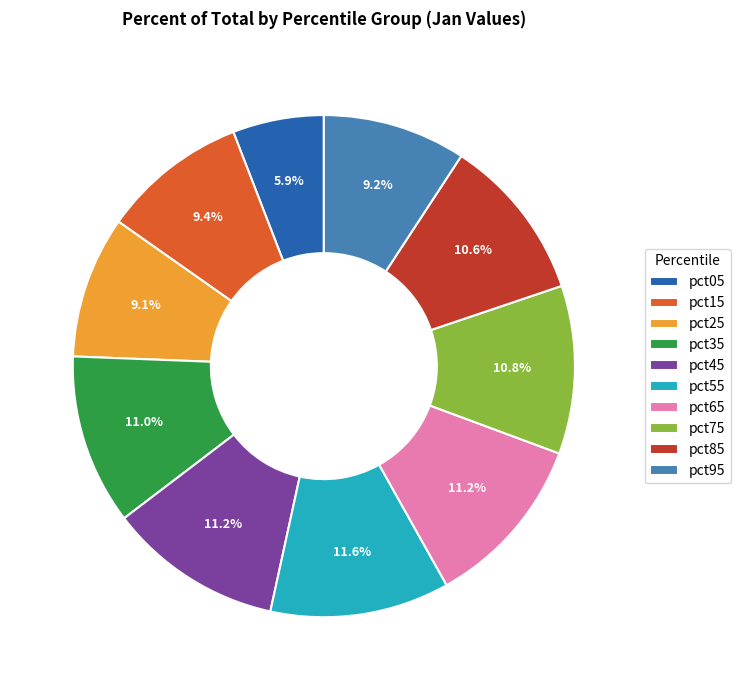

To the nearest percent, what portion does pct05 represent?

6%